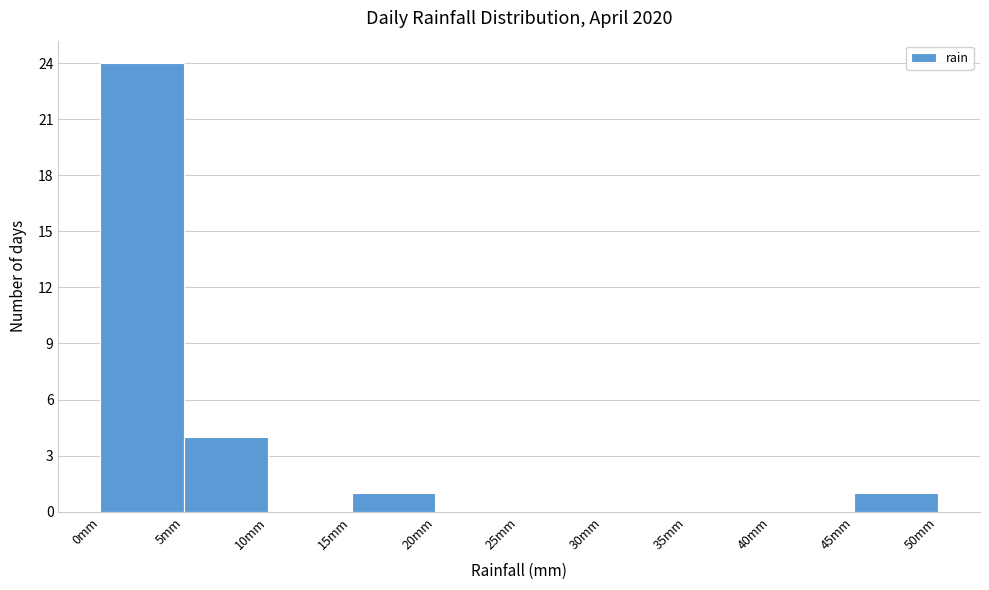

Reading left to right, transcribe this chart: for each bar, give the range it covers on the x-axis and its height. The values are not printed on the chart, so give them approximately, as read against the axis.

0 to 5: 24
5 to 10: 4
10 to 15: 0
15 to 20: 1
20 to 25: 0
25 to 30: 0
30 to 35: 0
35 to 40: 0
40 to 45: 0
45 to 50: 1